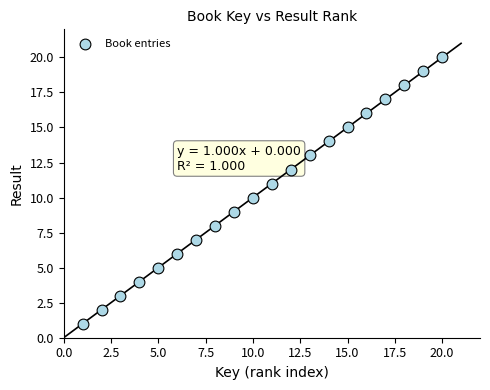

What is the range of Y values (max minus min)?

19